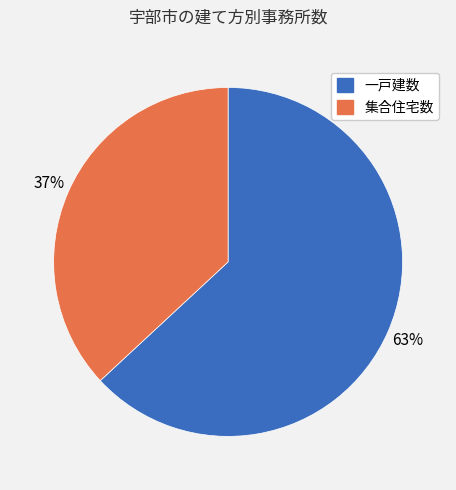

To the nearest percent, what is the average slice percentage?

50%